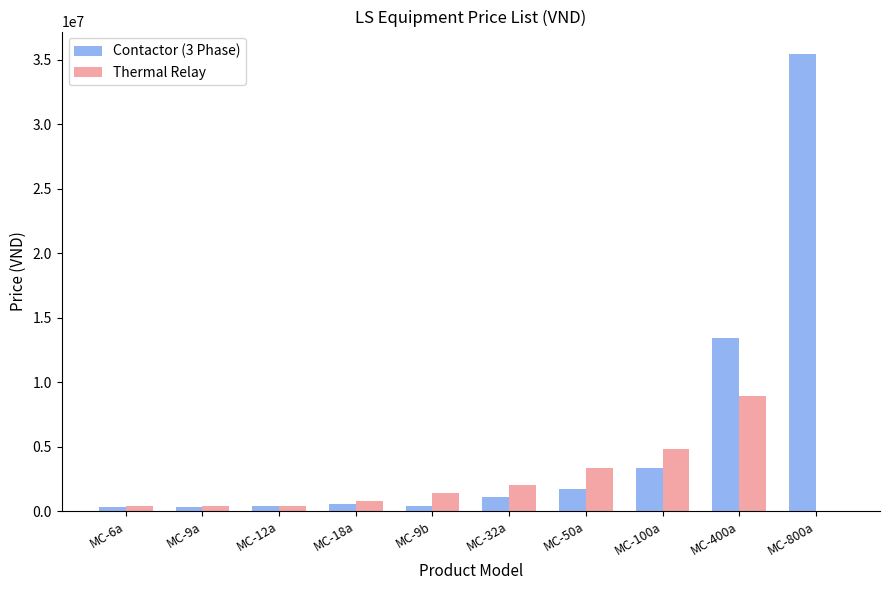

Which label corresponds to the largest value in the chart?

MC-800a